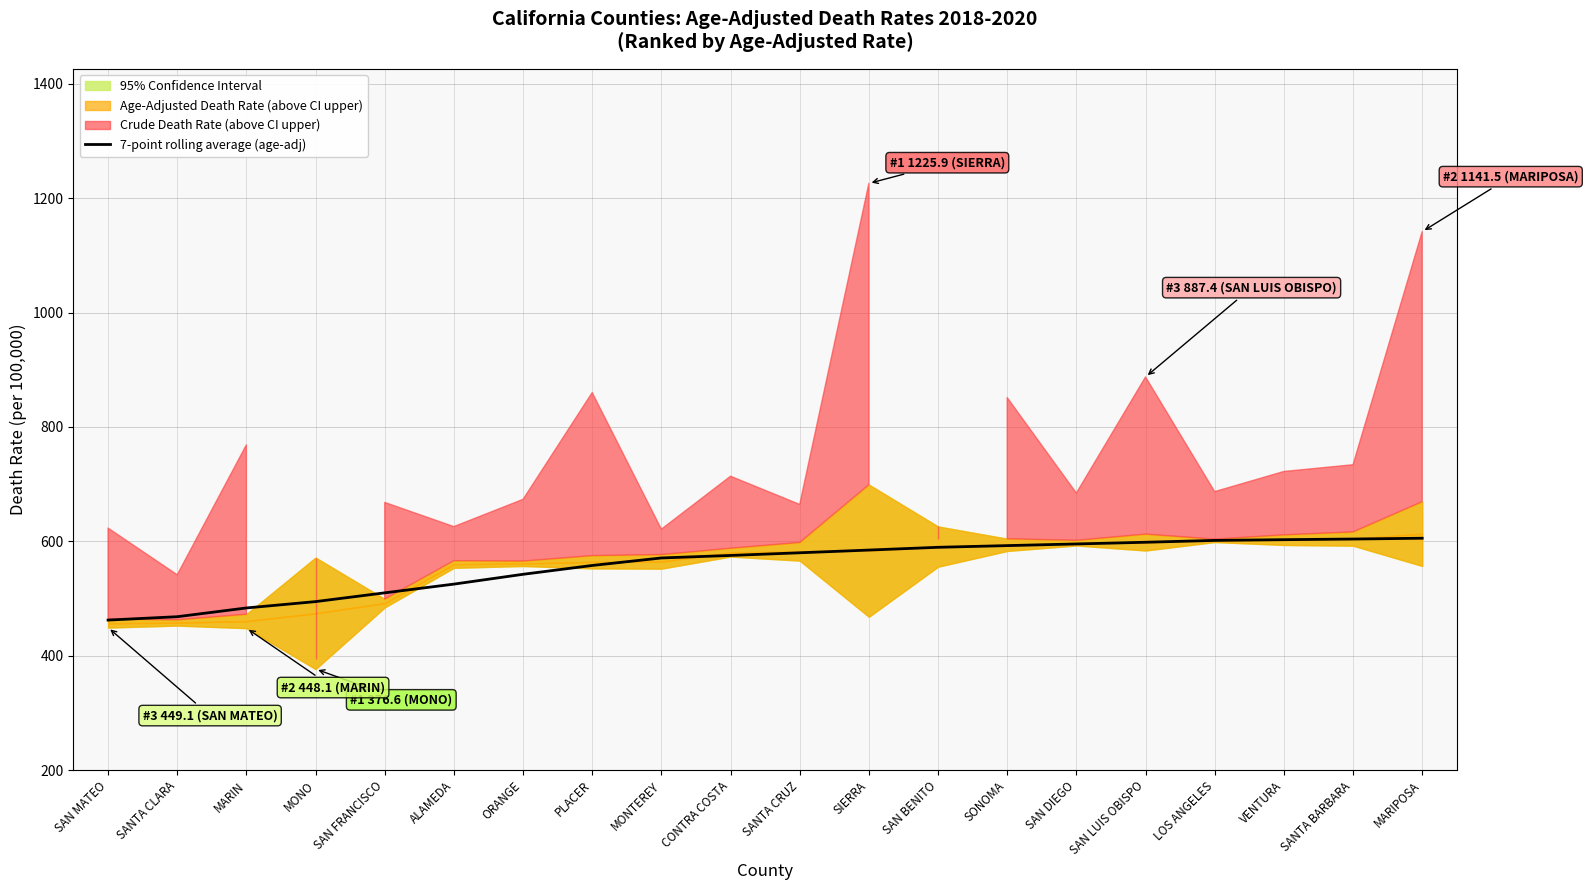

What is the lowest value of the 7-point rolling average (age-adj) series?

462.2